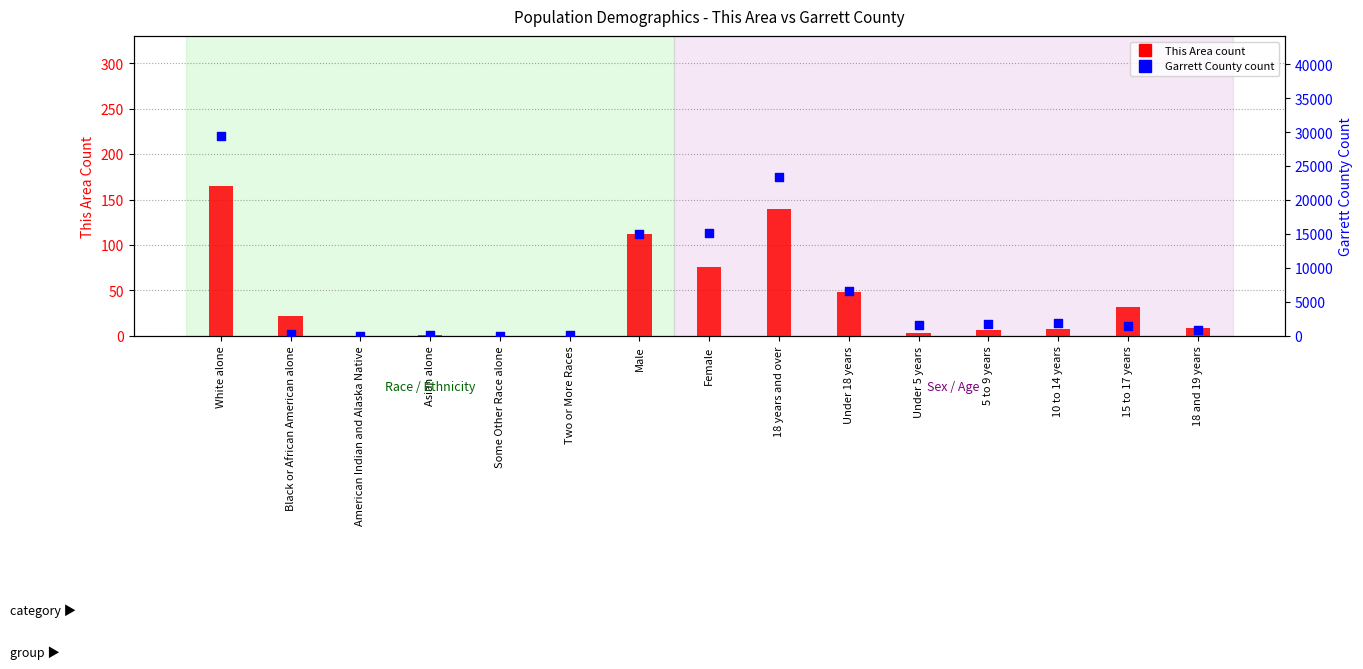

At which category is the sum across all series the highest?

White alone